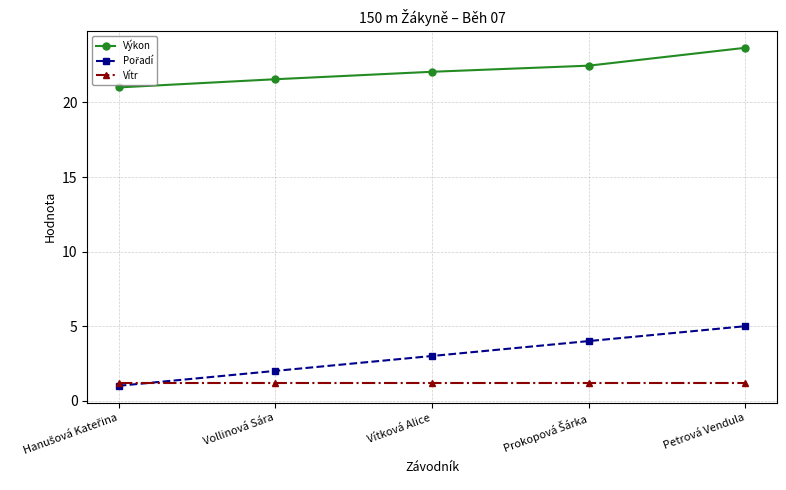

Where does the Výkon series first go above 22?

Vítková Alice